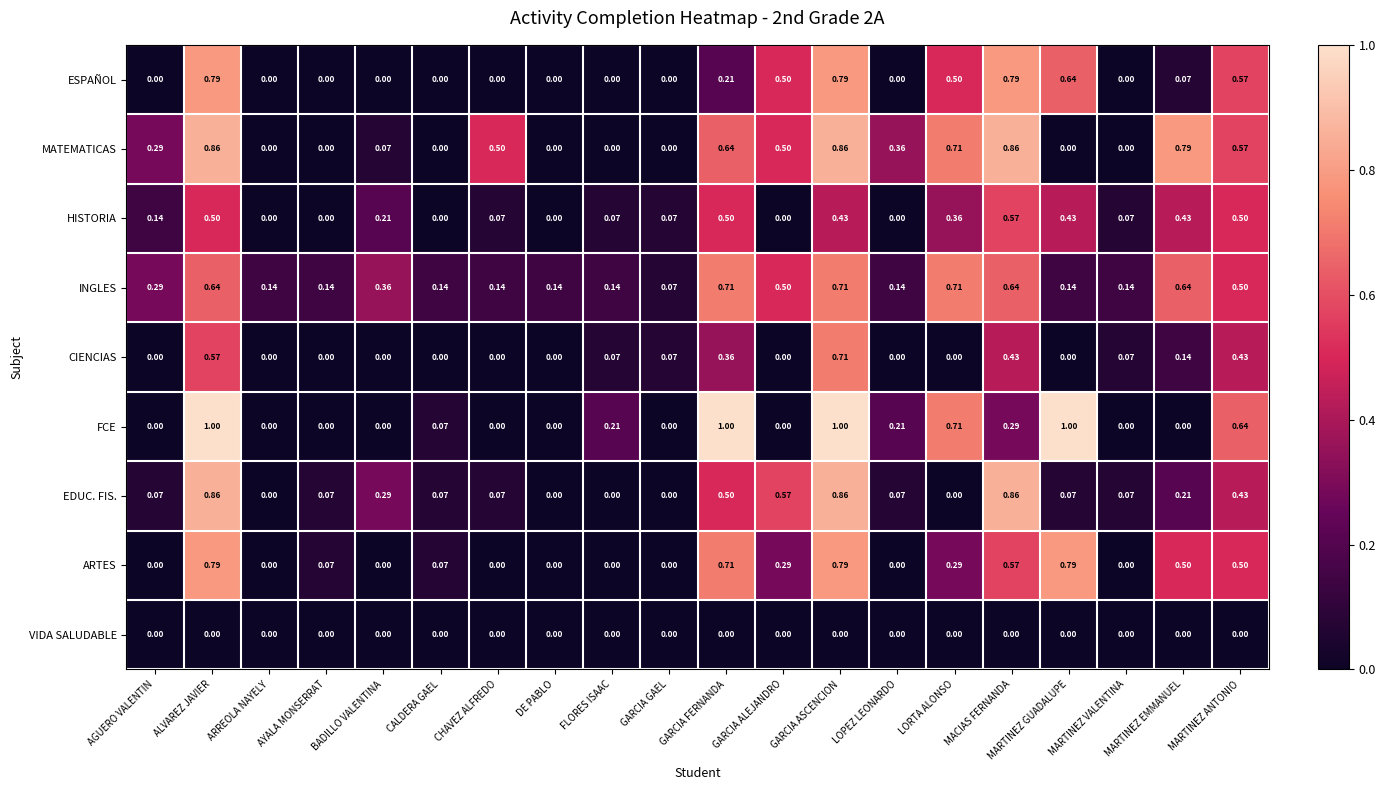

Which series has the widest spread of values?

FCE